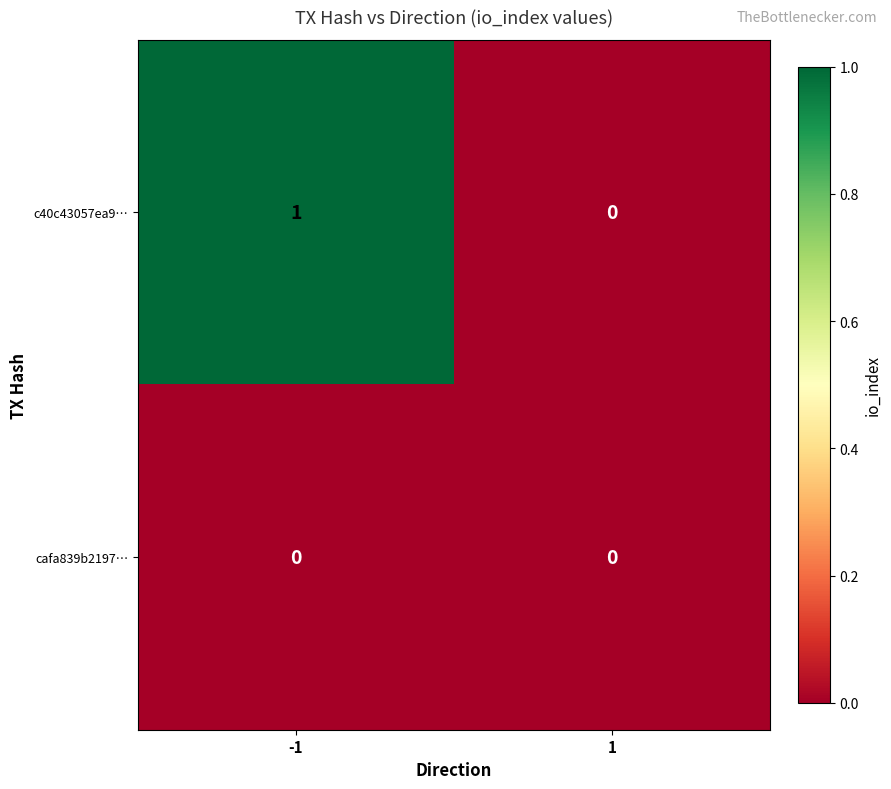

List the series in order of their overall mean, lowest first.

cafa839b2197…, c40c43057ea9…